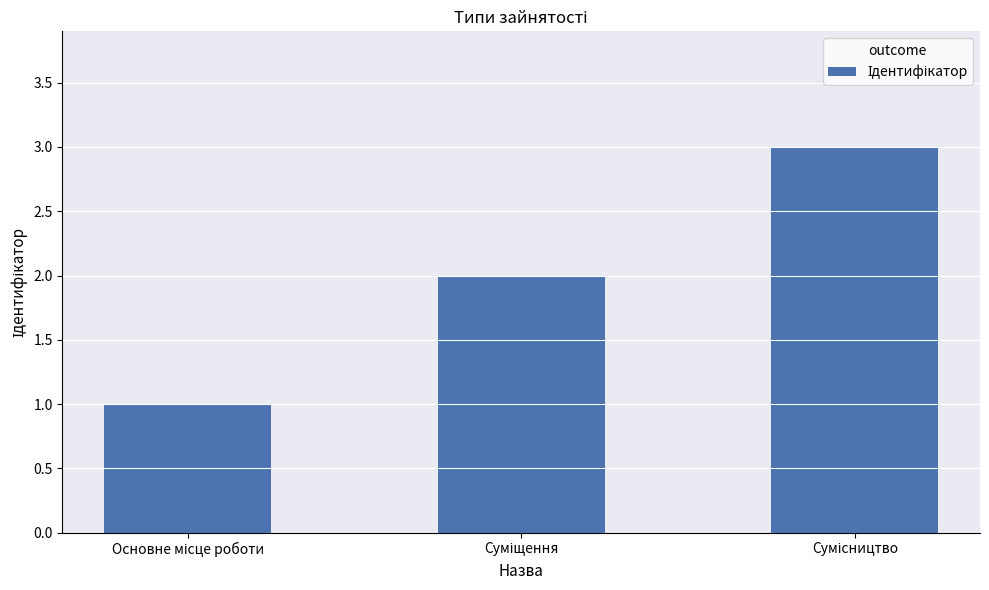

How many series are shown in this chart?

1